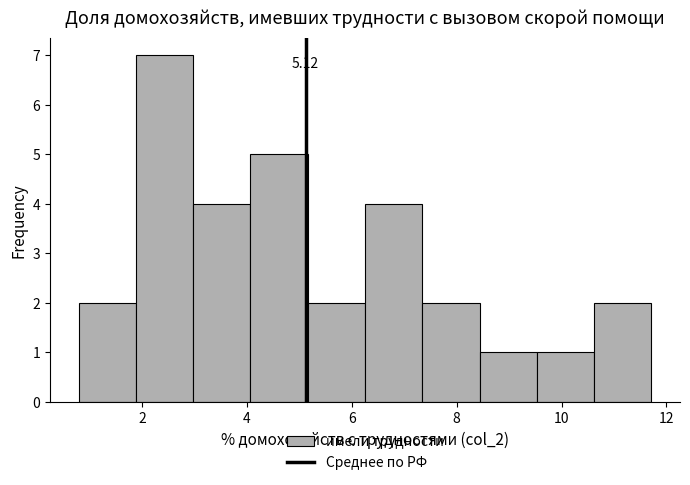

Which range on the x-axis has the tallest bar?

1.8 to 3.0